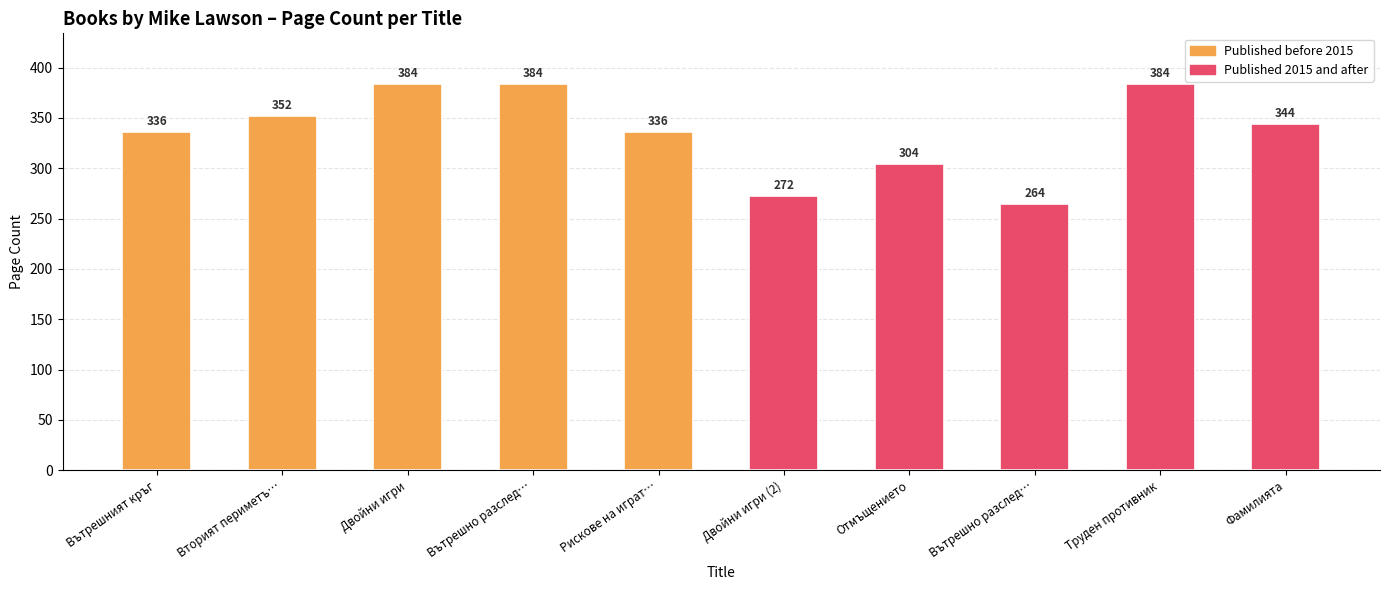

The value at Труден противник is 384. True or false?

True